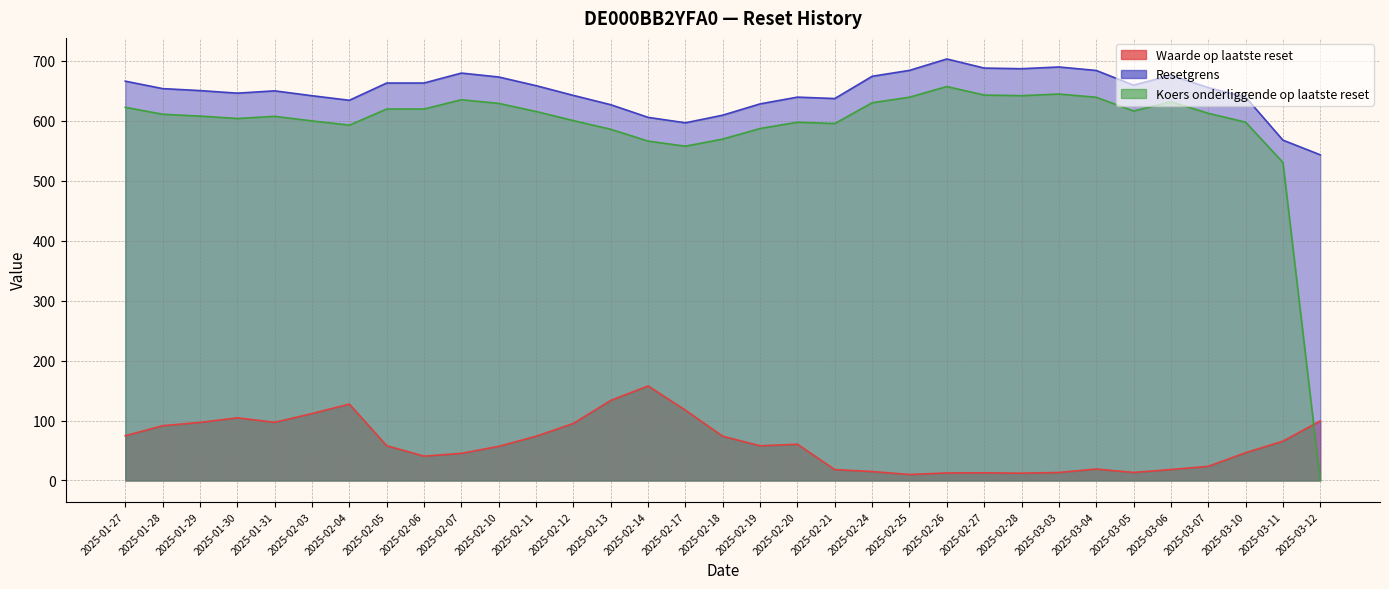

True or false: Waarde op laatste reset has a value of 28.5 at 2025-02-21.

False